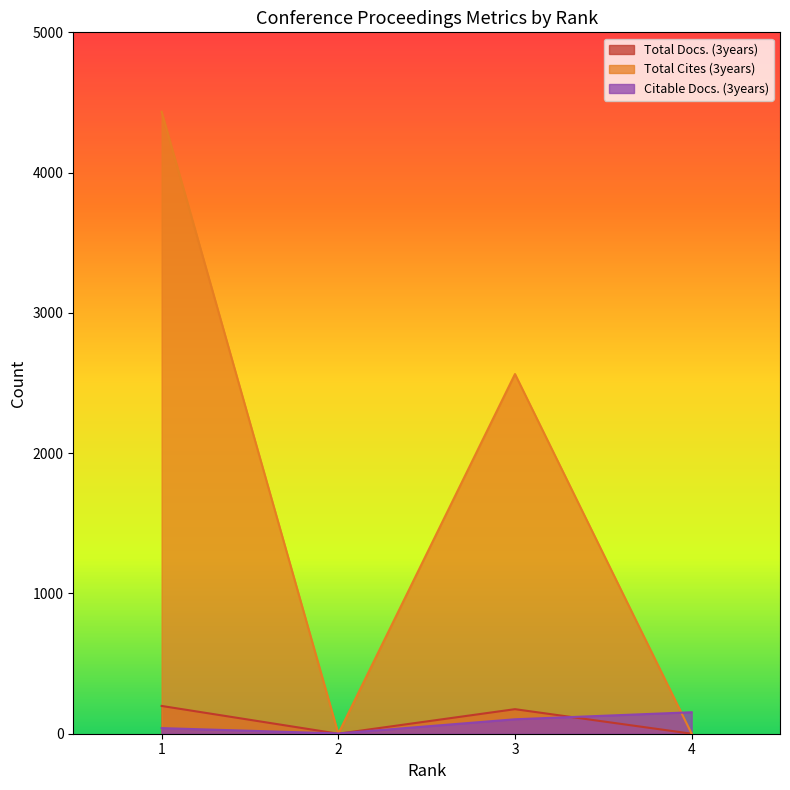

How many times do Citable Docs. (3years) and Total Cites (3years) cross each other?

3